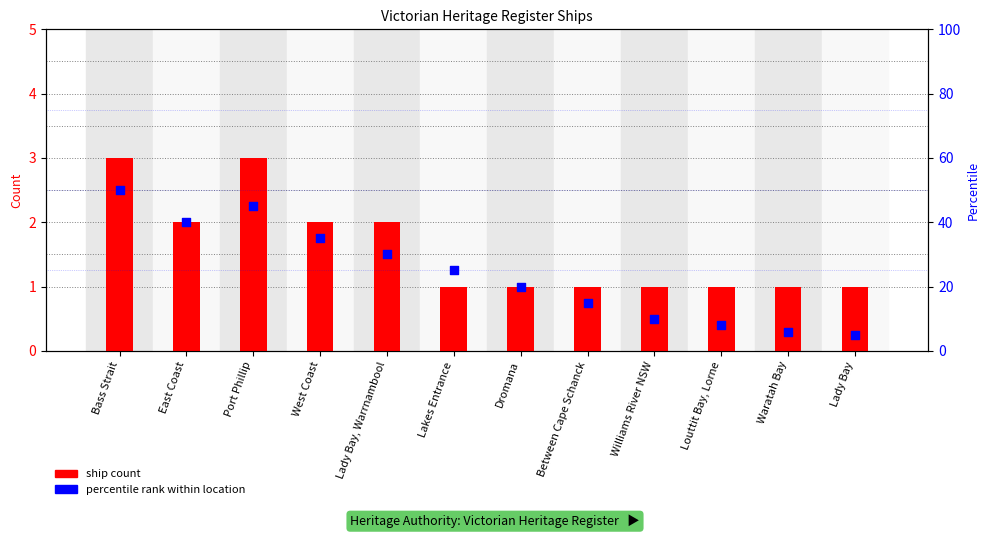

At how many categories does at least one series exceed 14?

8